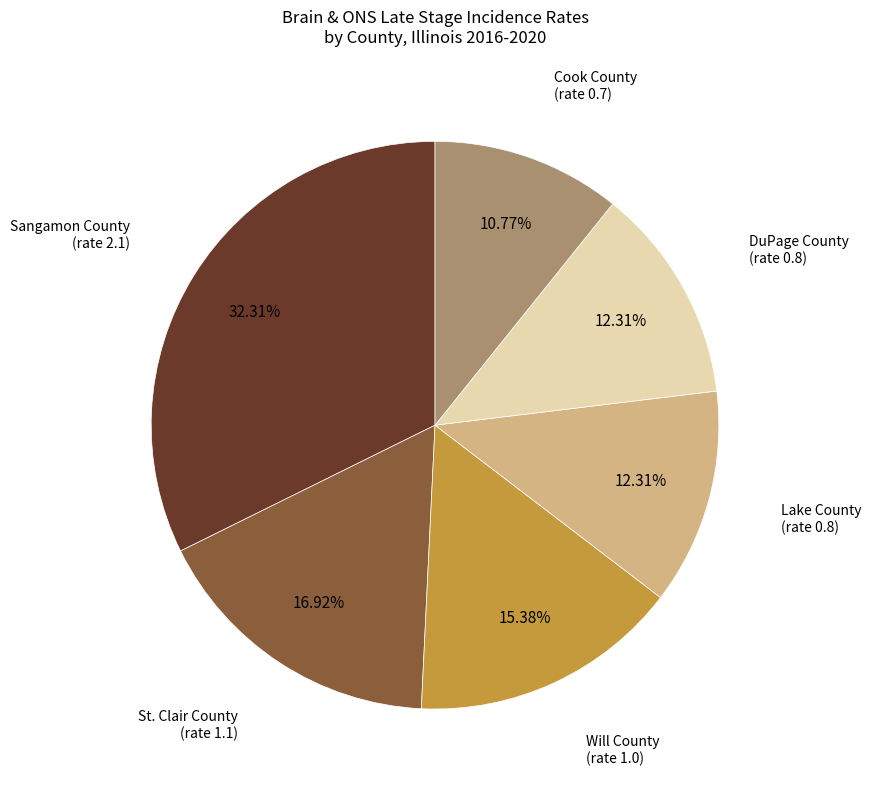

Between Lake County (rate 0.8) and Cook County (rate 0.7), which is larger?

Lake County (rate 0.8)